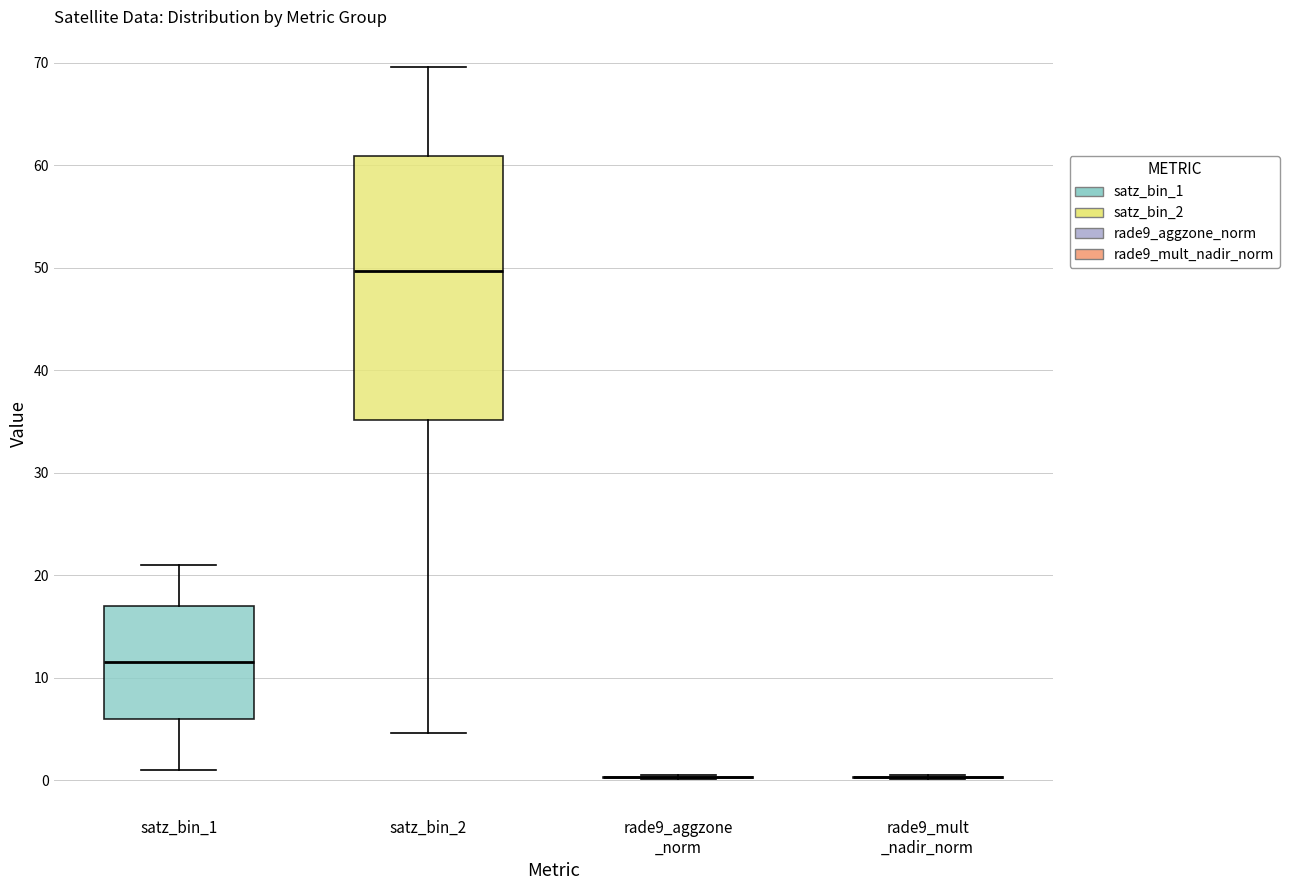

Where does the upper whisker of the box for satz_bin_2 end on the y-axis? The values are not printed on the chart, so give them approximately, as read against the axis.

70